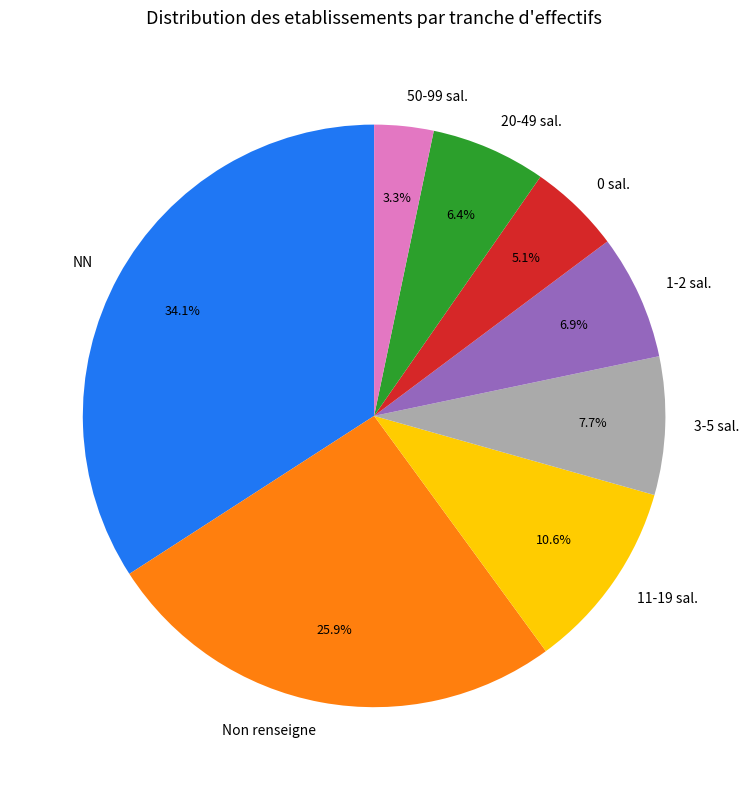

Between 1-2 sal. and NN, which is larger?

NN